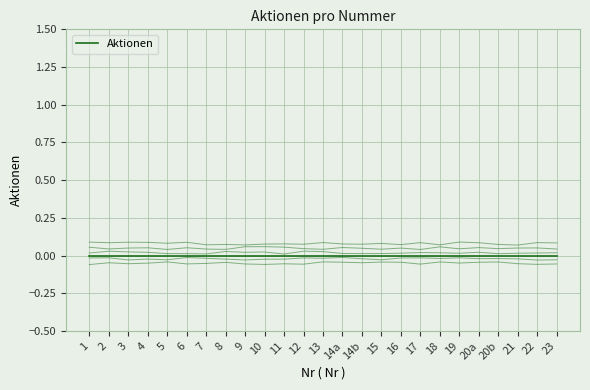

What is the total value across all series at 9?

0.1